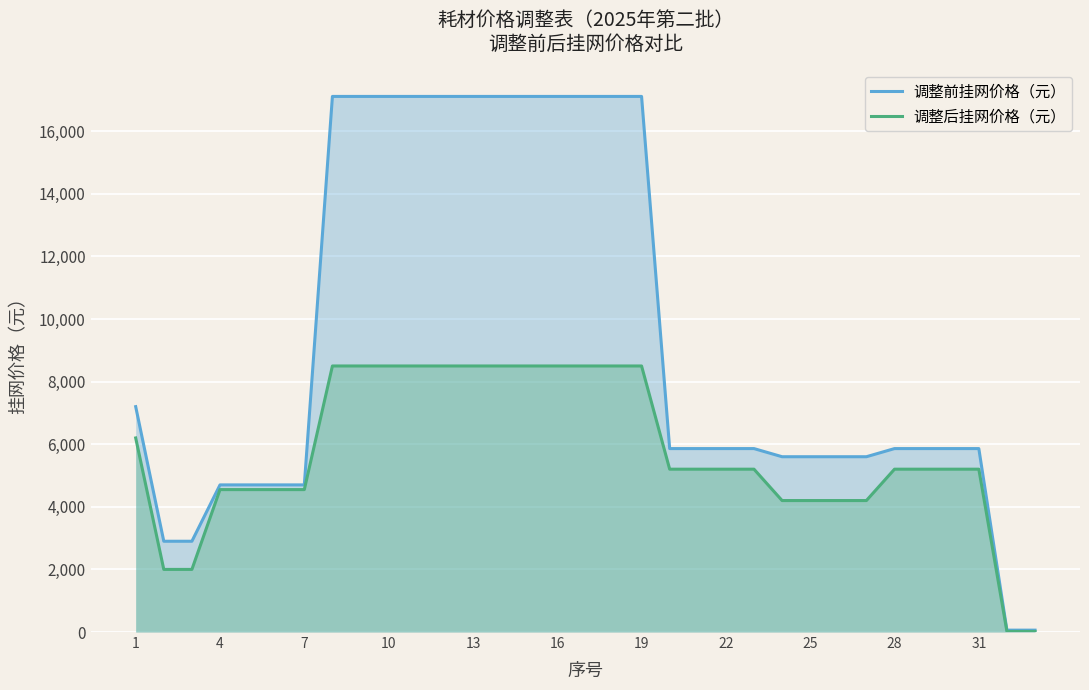

True or false: 调整前挂网价格（元） and 调整后挂网价格（元） cross at least once.

False